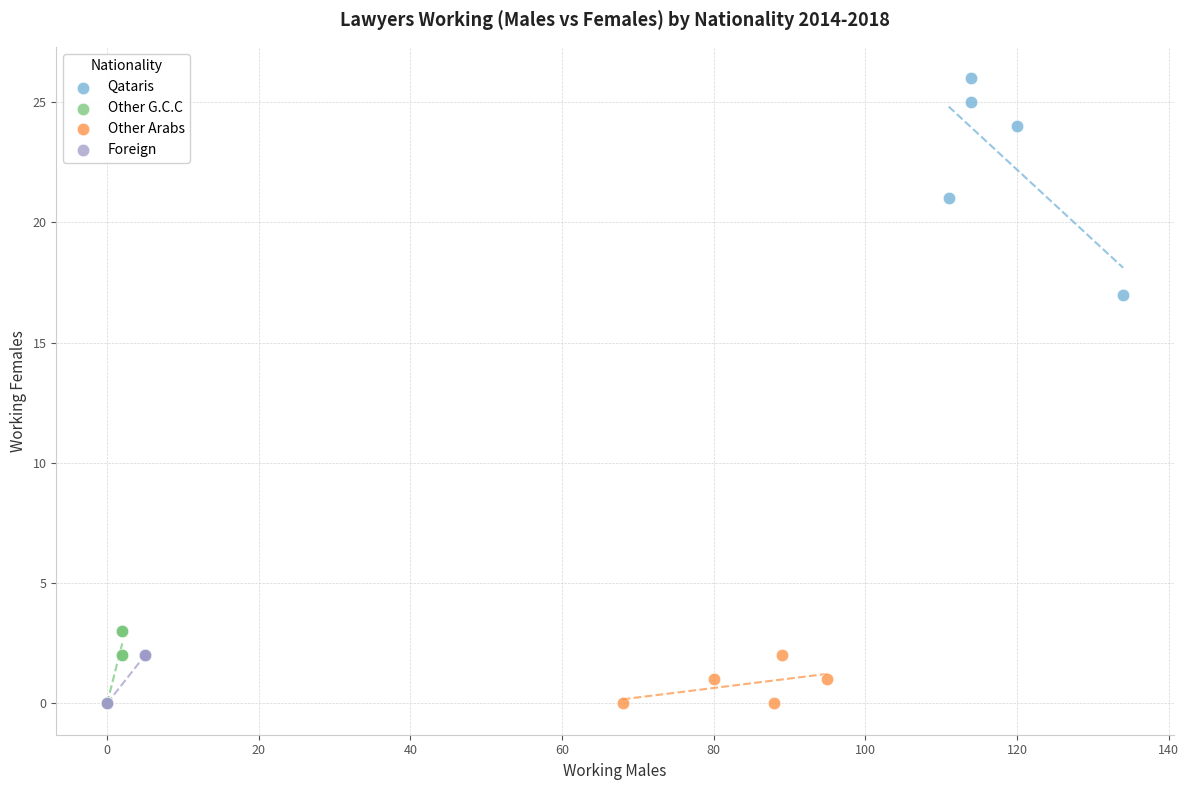

Which series has the largest Y range (max minus min)?

Qataris